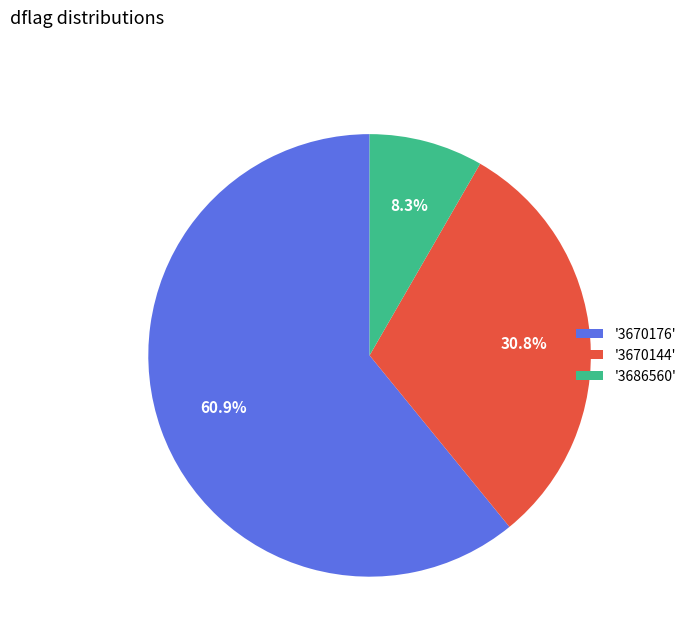

Which has a higher value, '3670176' or '3670144'?

'3670176'